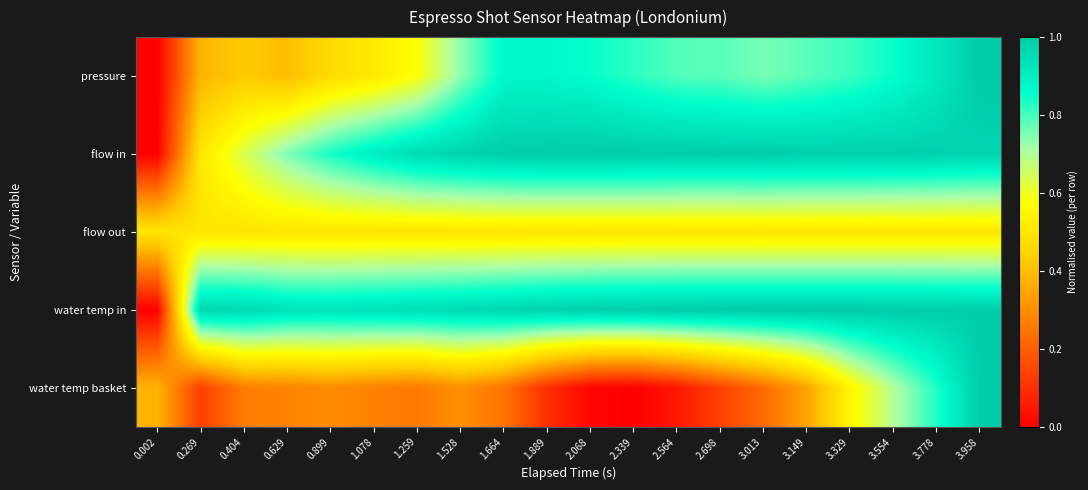

Rank the series by their maximum value, from highest to lowest.

pressure, flow in, water temp in, water temp basket, flow out